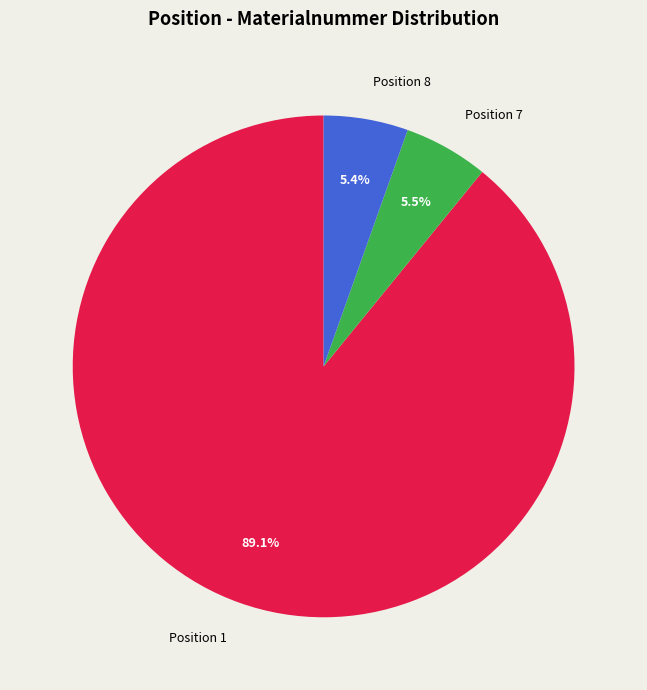

Is there a majority slice in this chart?

Yes